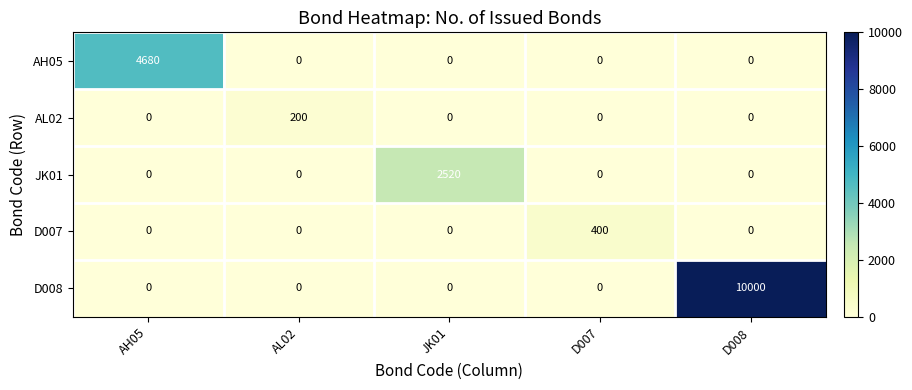

Reading left to right, extract all data points from this chart.

AH05: 4680	0	0	0	0
AL02: 0	200	0	0	0
JK01: 0	0	2520	0	0
D007: 0	0	0	400	0
D008: 0	0	0	0	10000